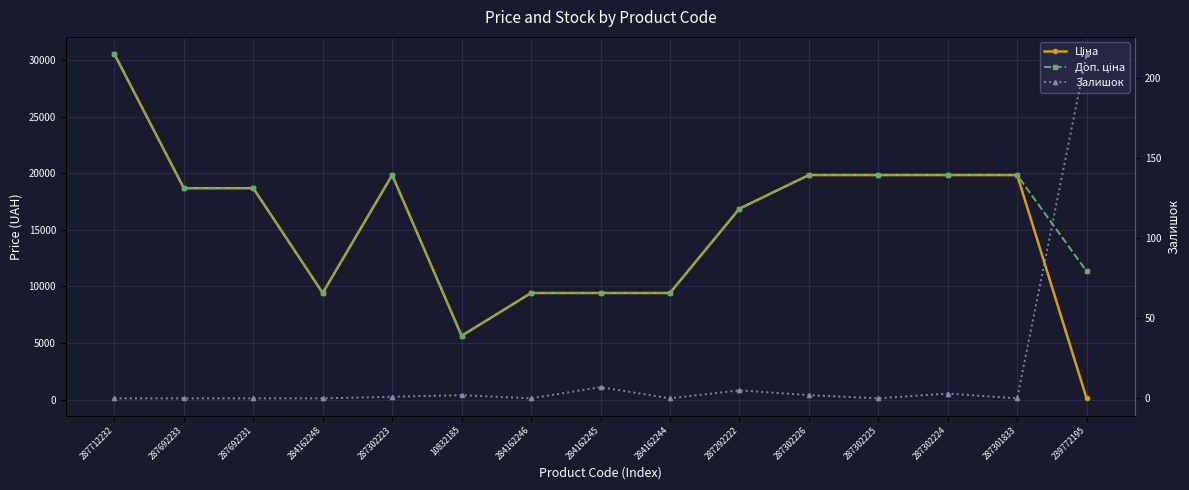

Does the chart have visible grid lines?

Yes